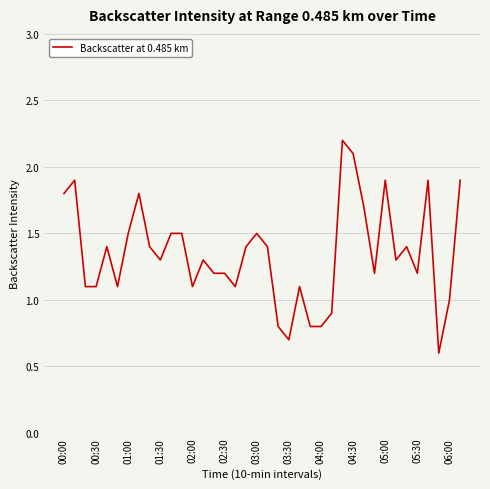

What is the difference between the second highest and second lowest values?

1.4